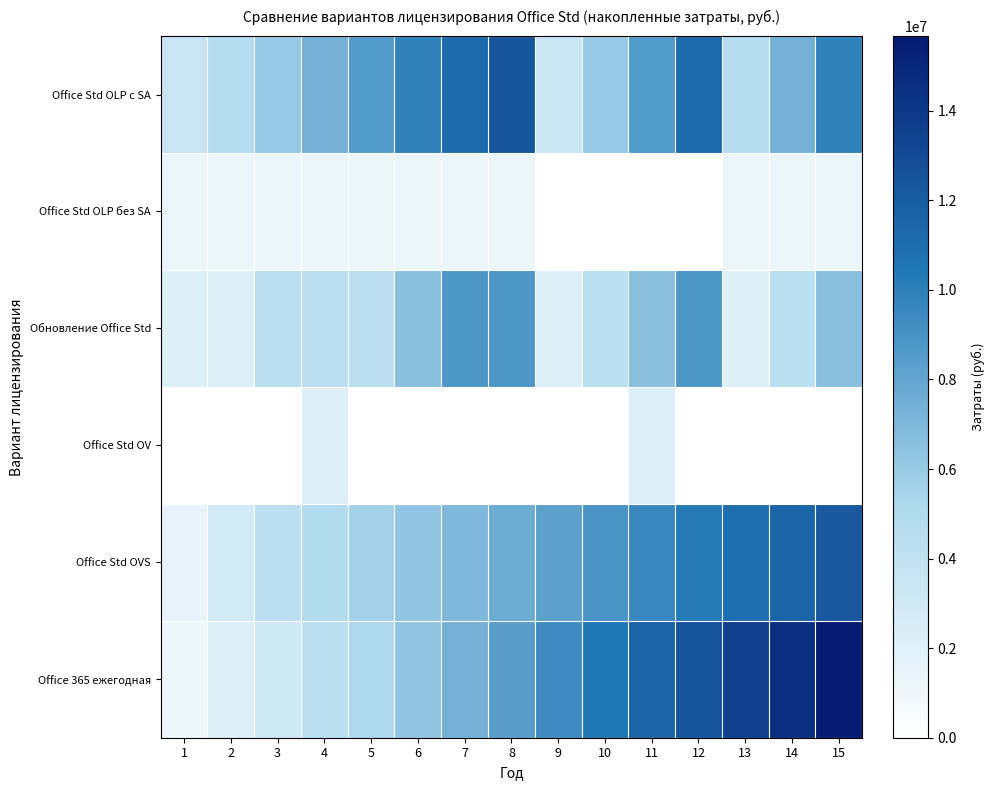

Which has a higher value, 14 or 3?

14